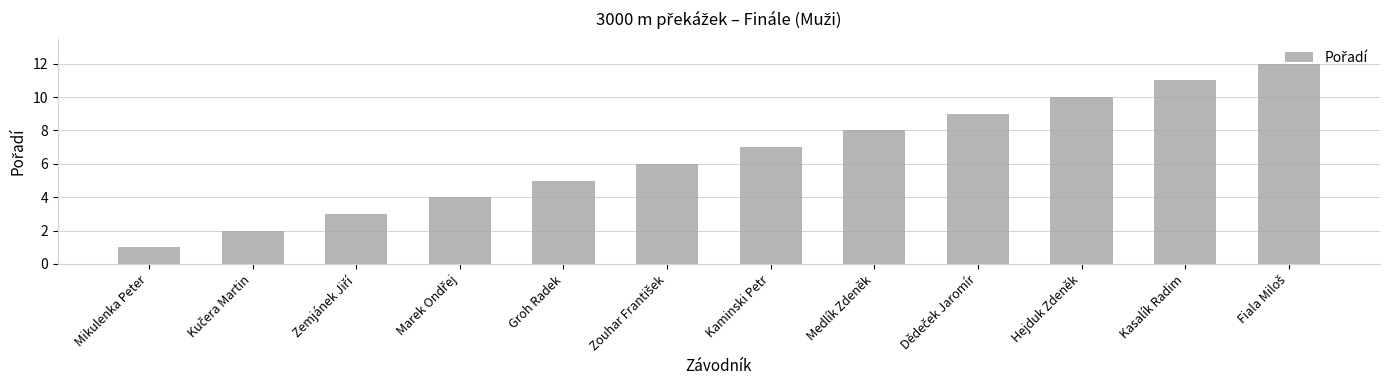

What is the change in value from Mikulenka Peter to Medlík Zdeněk?

+7